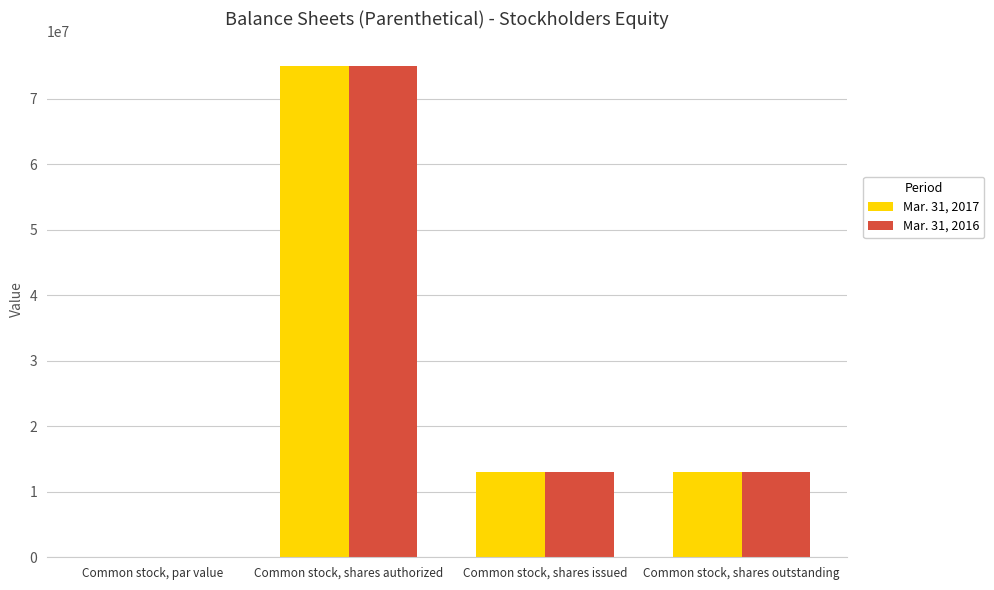

How many distinct data groups are displayed?

2